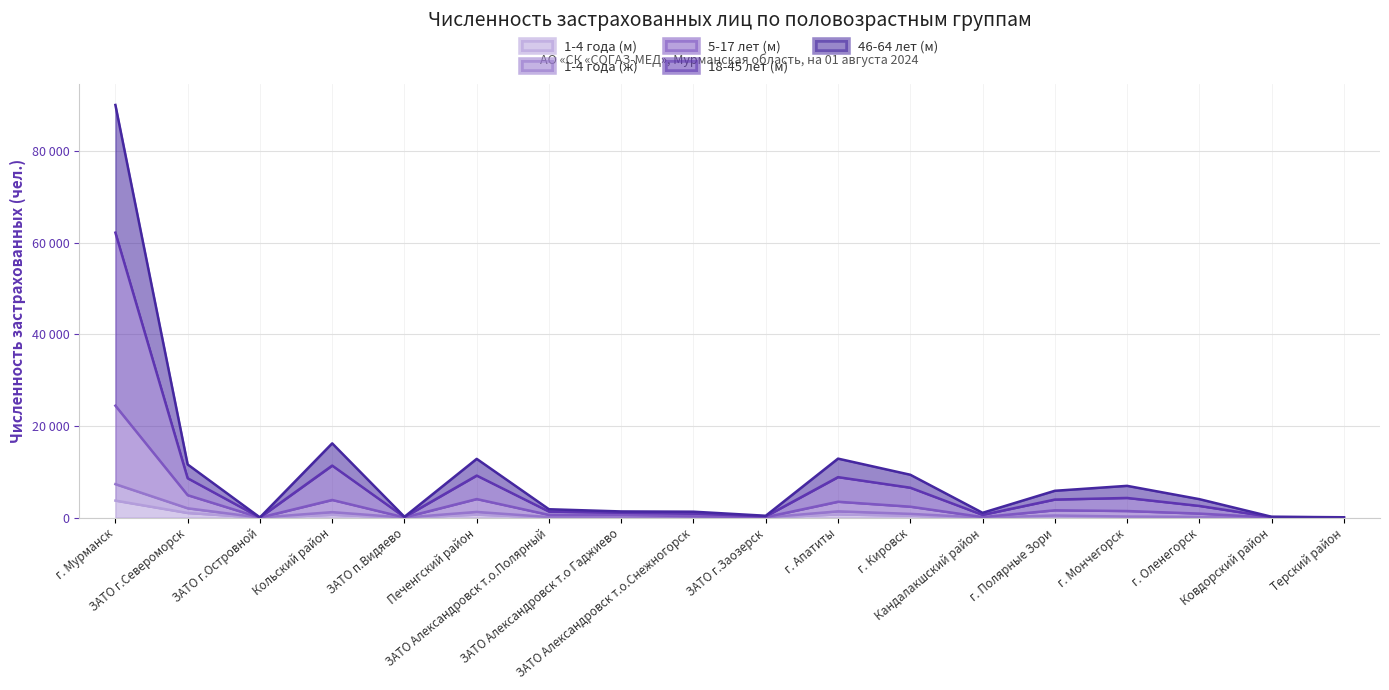

True or false: 1-4 года (м) and 5-17 лет (м) intersect in this chart.

False